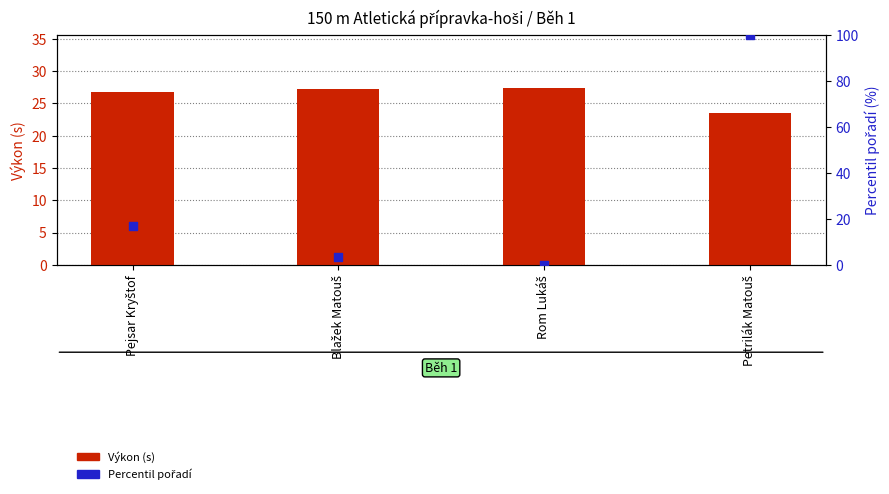

Which series has the largest total across all categories?

Percentil pořadí